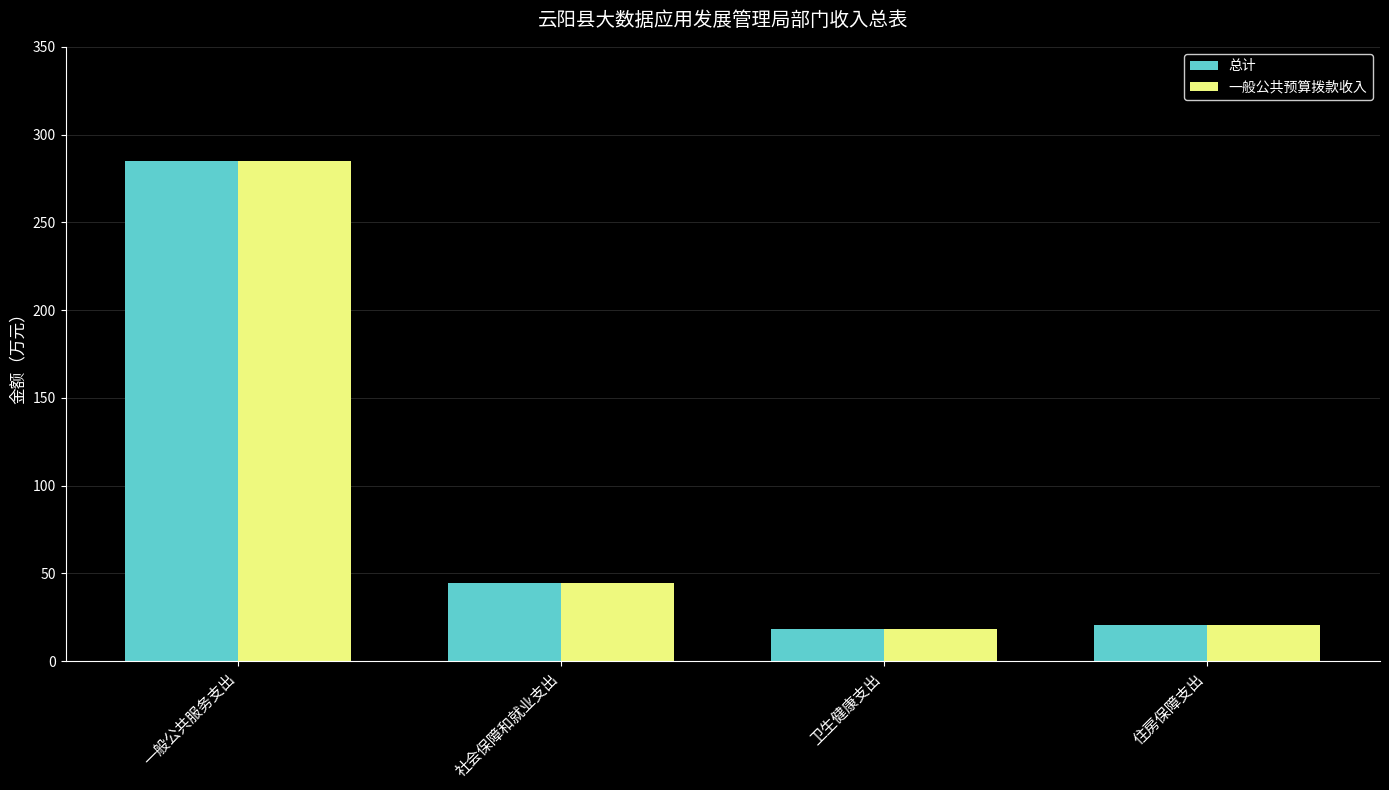

Is it true that 一般公共预算拨款收入 equals 8.9 at 住房保障支出?

False